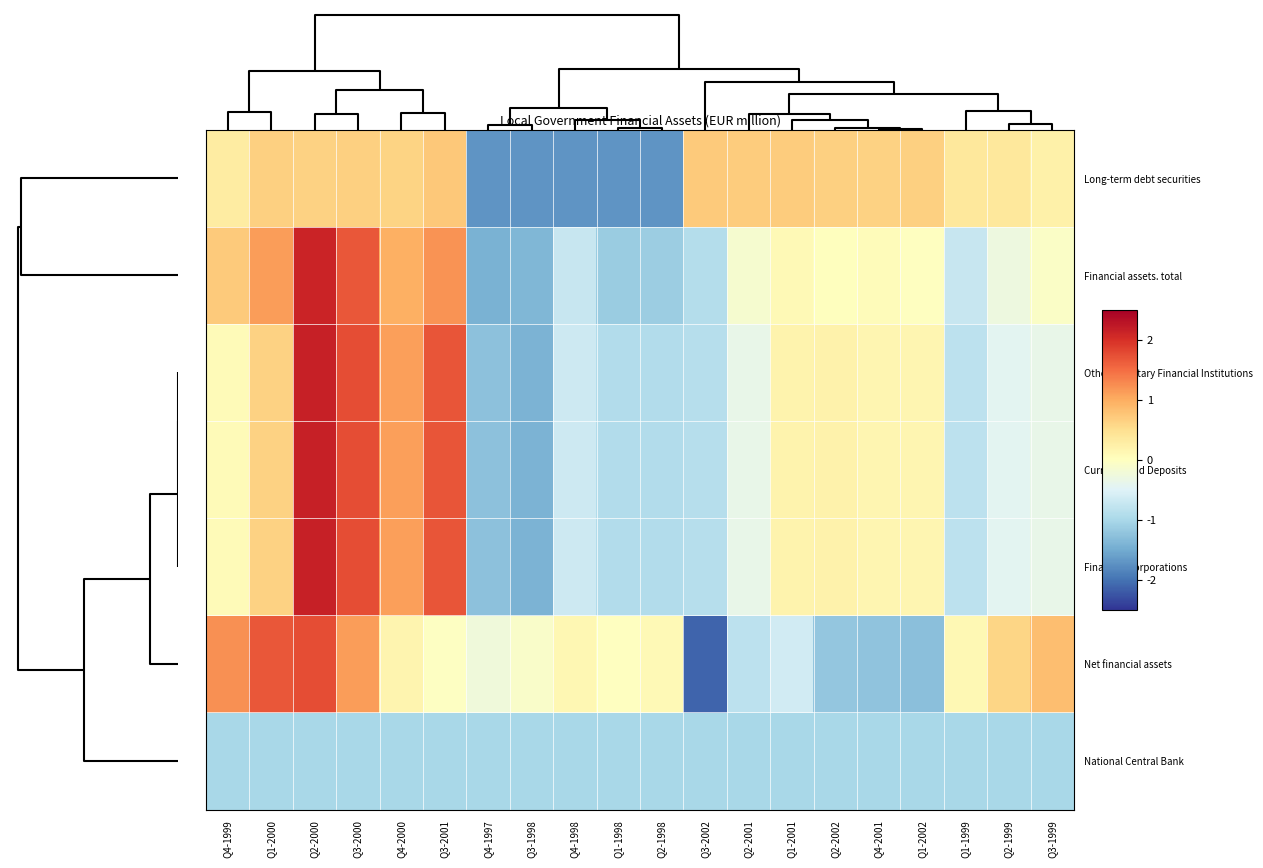

Reading left to right, list all the values displayed in this chart.

Long-term debt securities: Q4-1999=0.3	Q1-2000=0.7	Q2-2000=0.6	Q3-2000=0.7	Q4-2000=0.6	Q3-2001=0.7	Q4-1997=-1.7	Q3-1998=-1.7	Q4-1998=-1.7	Q1-1998=-1.7	Q2-1998=-1.7	Q3-2002=0.7	Q2-2001=0.7	Q1-2001=0.7	Q2-2002=0.7	Q4-2001=0.6	Q1-2002=0.7	Q1-1999=0.4	Q2-1999=0.4	Q3-1999=0.2
Financial assets. total: Q4-1999=0.7	Q1-2000=1.1	Q2-2000=2.1	Q3-2000=1.7	Q4-2000=1.0	Q3-2001=1.2	Q4-1997=-1.4	Q3-1998=-1.4	Q4-1998=-0.7	Q1-1998=-1.1	Q2-1998=-1.1	Q3-2002=-0.9	Q2-2001=-0.1	Q1-2001=0.1	Q2-2002=0.0	Q4-2001=0.0	Q1-2002=-0.0	Q1-1999=-0.7	Q2-1999=-0.3	Q3-1999=-0.1
Other Monetary Financial Institutions: Q4-1999=0.1	Q1-2000=0.6	Q2-2000=2.2	Q3-2000=1.7	Q4-2000=1.1	Q3-2001=1.7	Q4-1997=-1.3	Q3-1998=-1.4	Q4-1998=-0.7	Q1-1998=-0.9	Q2-1998=-0.9	Q3-2002=-0.9	Q2-2001=-0.4	Q1-2001=0.2	Q2-2002=0.2	Q4-2001=0.1	Q1-2002=0.1	Q1-1999=-0.8	Q2-1999=-0.4	Q3-1999=-0.4
Currency and Deposits: Q4-1999=0.1	Q1-2000=0.6	Q2-2000=2.2	Q3-2000=1.7	Q4-2000=1.1	Q3-2001=1.7	Q4-1997=-1.3	Q3-1998=-1.4	Q4-1998=-0.7	Q1-1998=-0.9	Q2-1998=-0.9	Q3-2002=-0.9	Q2-2001=-0.4	Q1-2001=0.2	Q2-2002=0.2	Q4-2001=0.1	Q1-2002=0.1	Q1-1999=-0.8	Q2-1999=-0.4	Q3-1999=-0.4
Financial Corporations: Q4-1999=0.1	Q1-2000=0.6	Q2-2000=2.2	Q3-2000=1.7	Q4-2000=1.1	Q3-2001=1.7	Q4-1997=-1.3	Q3-1998=-1.4	Q4-1998=-0.7	Q1-1998=-0.9	Q2-1998=-0.9	Q3-2002=-0.9	Q2-2001=-0.4	Q1-2001=0.2	Q2-2002=0.2	Q4-2001=0.1	Q1-2002=0.1	Q1-1999=-0.8	Q2-1999=-0.4	Q3-1999=-0.4
Net financial assets: Q4-1999=1.2	Q1-2000=1.7	Q2-2000=1.7	Q3-2000=1.1	Q4-2000=0.2	Q3-2001=-0.0	Q4-1997=-0.2	Q3-1998=-0.1	Q4-1998=0.1	Q1-1998=-0.0	Q2-1998=0.1	Q3-2002=-2.1	Q2-2001=-0.8	Q1-2001=-0.6	Q2-2002=-1.2	Q4-2001=-1.2	Q1-2002=-1.3	Q1-1999=0.1	Q2-1999=0.6	Q3-1999=0.8
National Central Bank: Q4-1999=-1.0	Q1-2000=-1.0	Q2-2000=-1.0	Q3-2000=-1.0	Q4-2000=-1.0	Q3-2001=-1.0	Q4-1997=-1.0	Q3-1998=-1.0	Q4-1998=-1.0	Q1-1998=-1.0	Q2-1998=-1.0	Q3-2002=-1.0	Q2-2001=-1.0	Q1-2001=-1.0	Q2-2002=-1.0	Q4-2001=-1.0	Q1-2002=-1.0	Q1-1999=-1.0	Q2-1999=-1.0	Q3-1999=-1.0